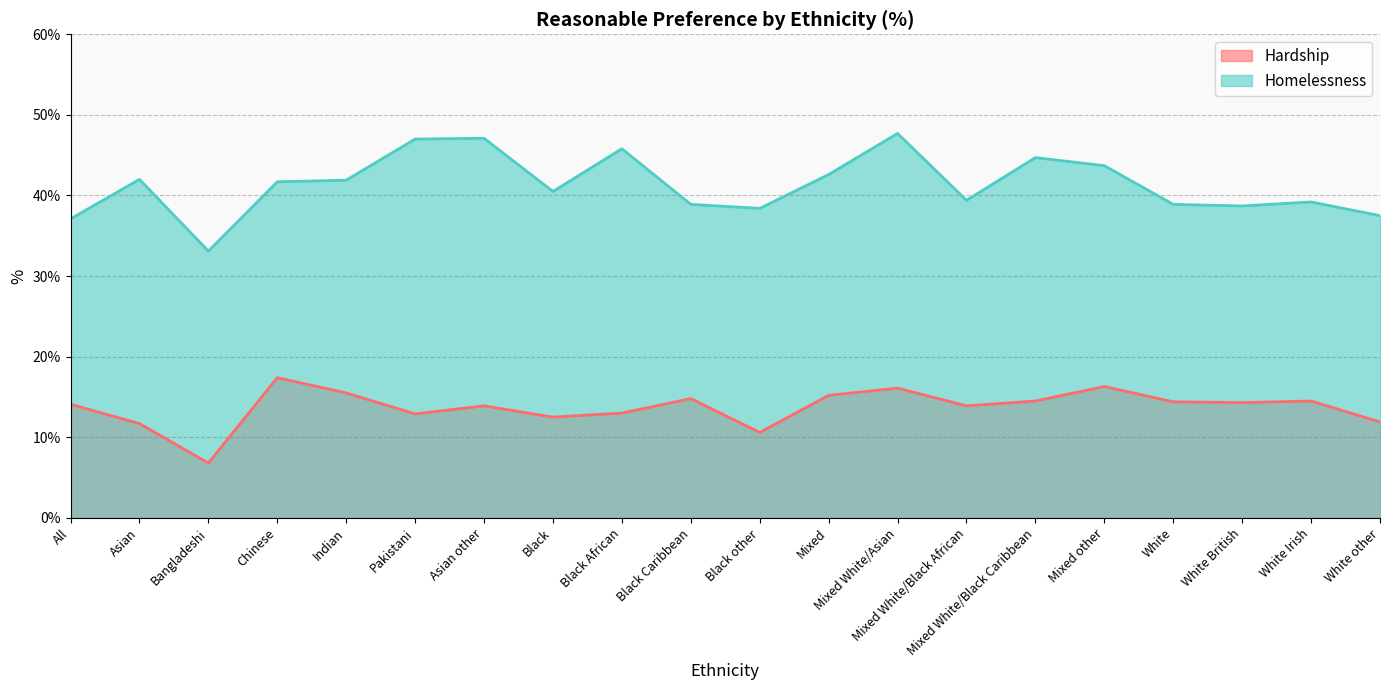

What is the label of the 1st point from the left?

All